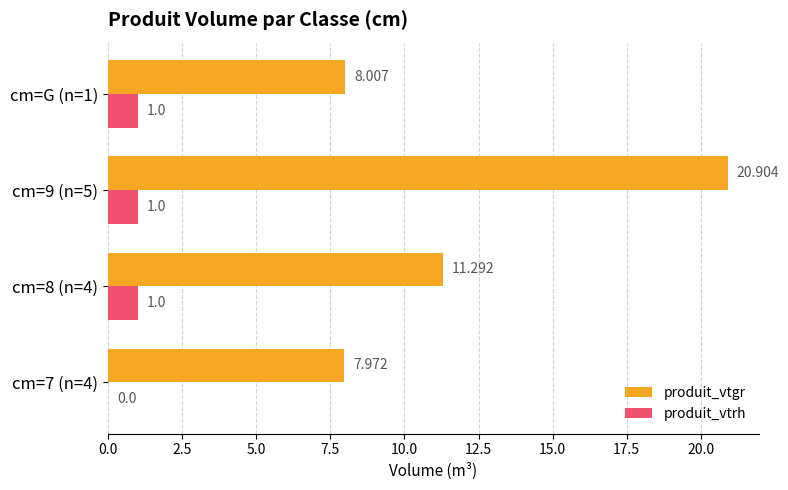

Which series changed the most between cm=8 (n=4) and cm=G (n=1)?

produit_vtgr